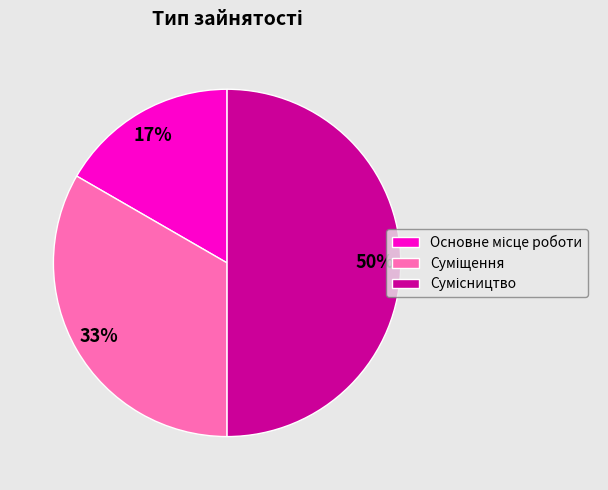

To the nearest percent, what is the difference between the largest and smallest slice percentages?

33%